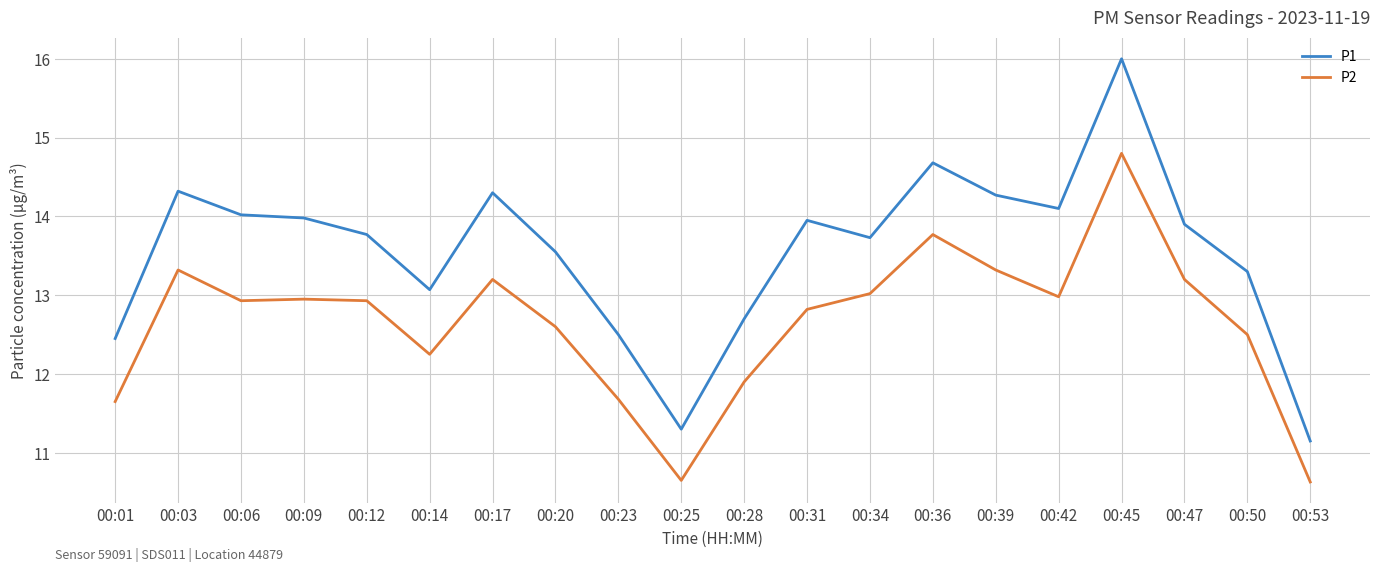

What is the difference between the highest and lowest values at 00:06?

1.1